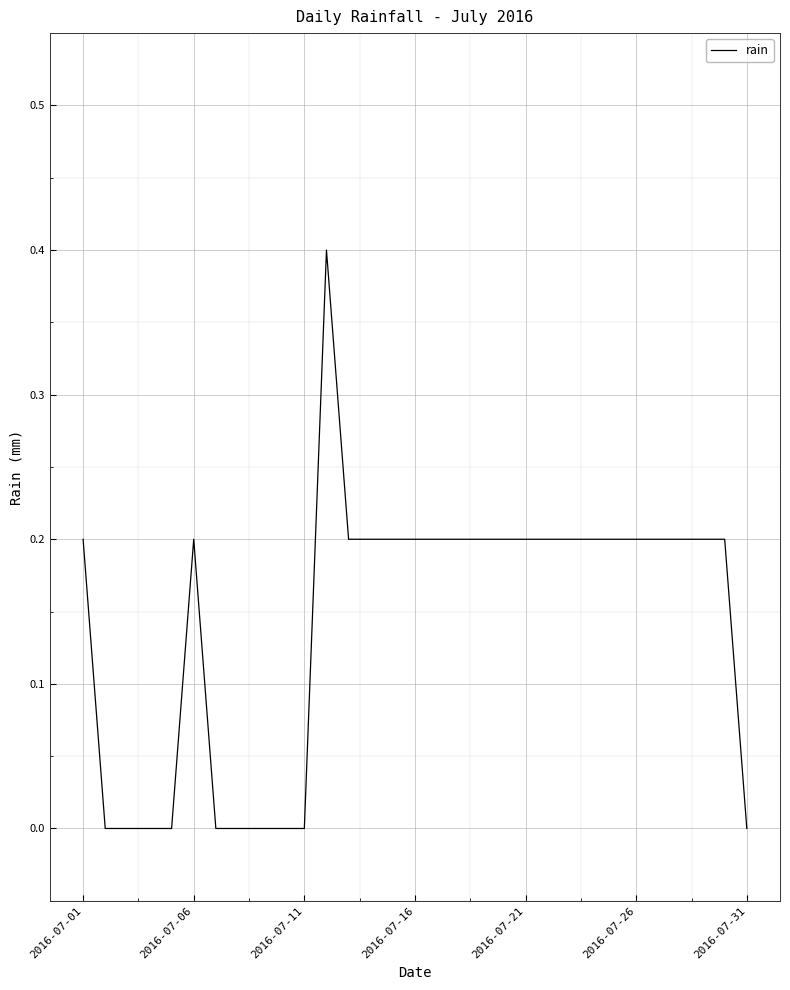

How many lines are shown in the chart?

1